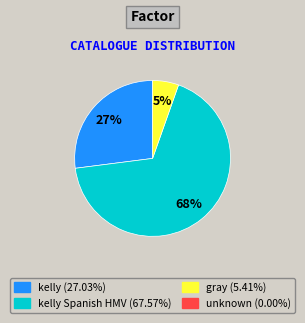

To the nearest percent, what is the average slice percentage?

33%